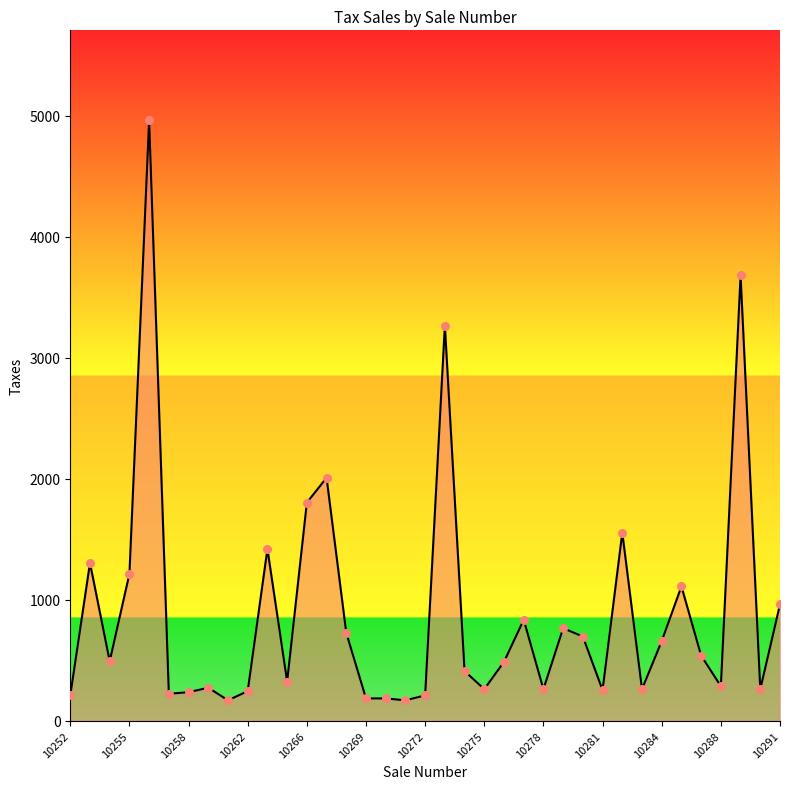

What is the greatest value displayed?

4963.6